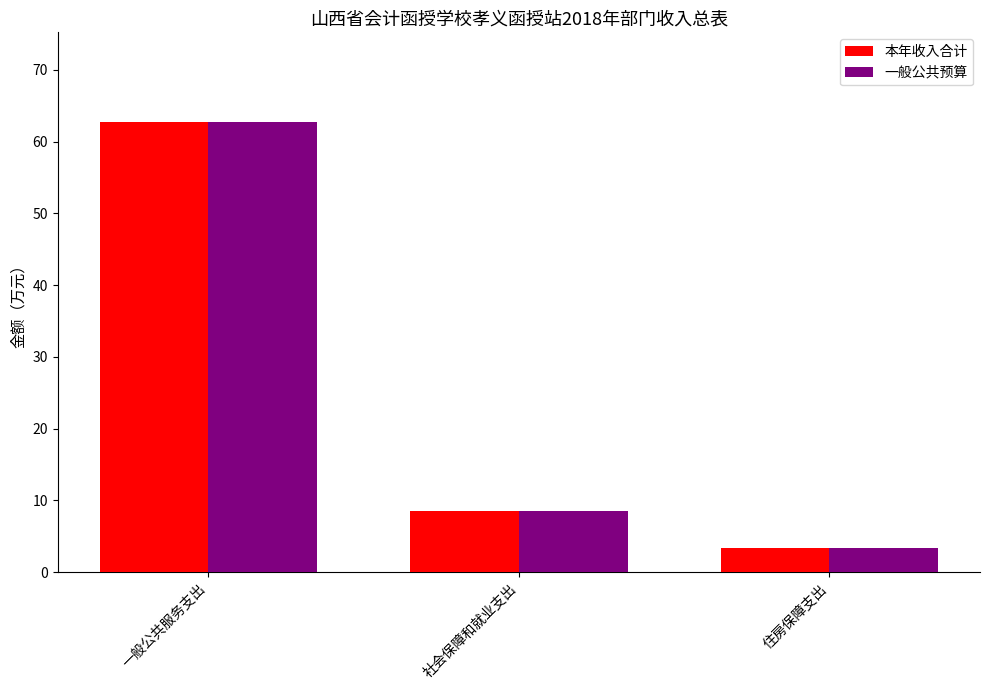

Reading right to left, what are all the values shown in this chart?

本年收入合计: 3.4	8.5	62.7
一般公共预算: 3.4	8.5	62.7